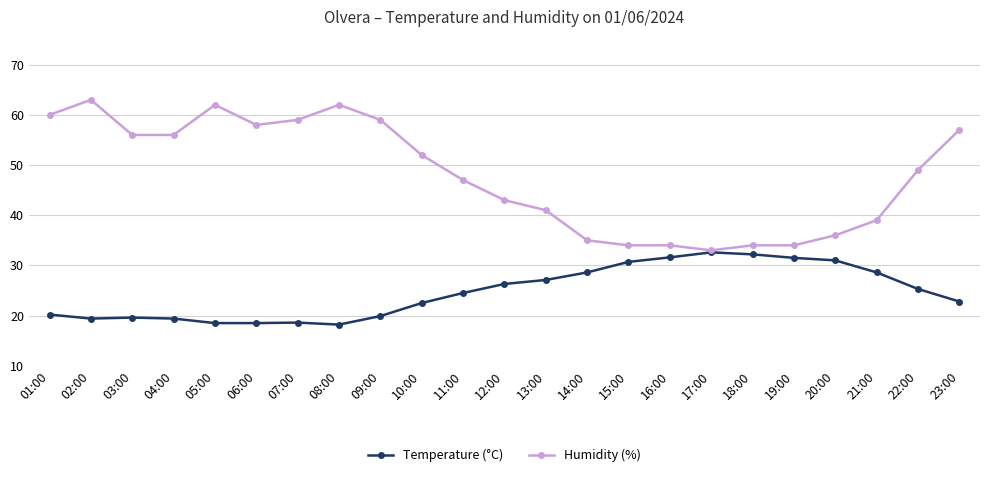

What are all the series names shown in the legend?

Temperature (°C), Humidity (%)